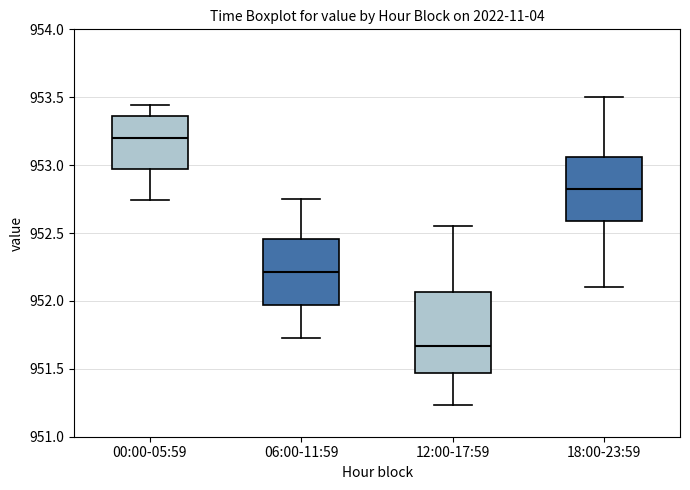

Where is the lower edge of the box for 06:00-11:59 on the y-axis? The values are not printed on the chart, so give them approximately, as read against the axis.

951.95